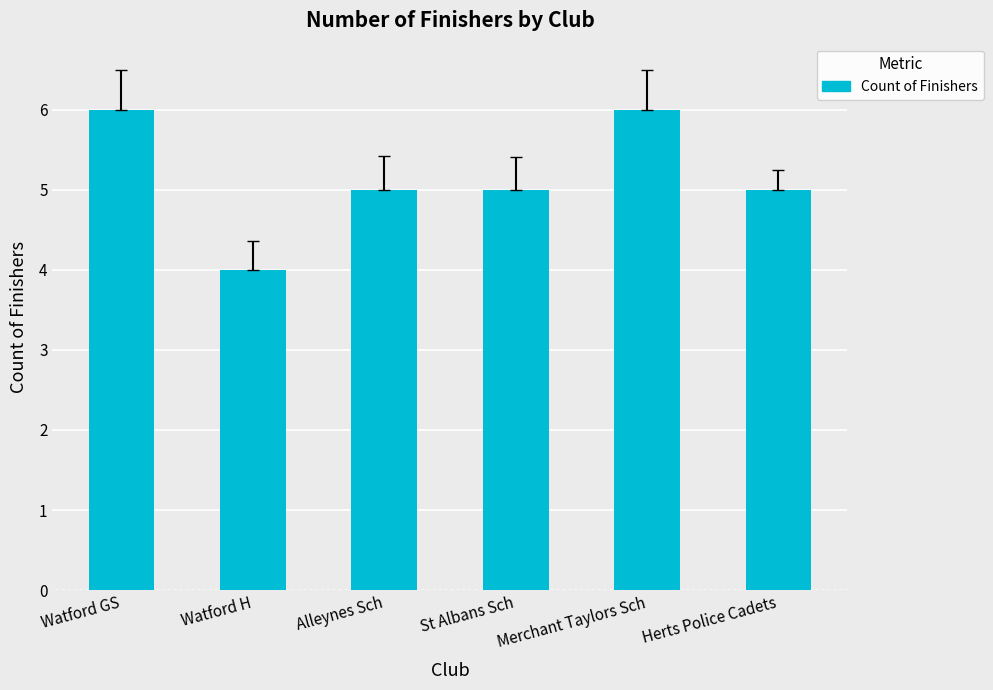

Read the value at Alleynes Sch.

5